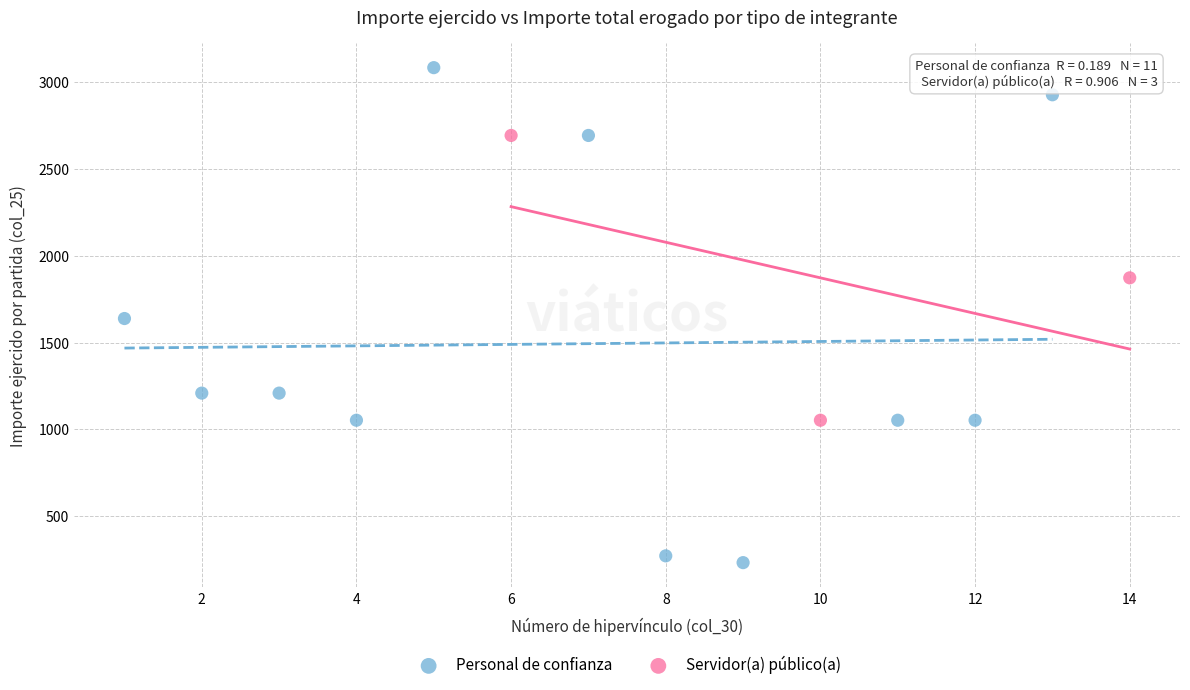

What are all the series names shown in the legend?

Personal de confianza, Servidor(a) público(a)